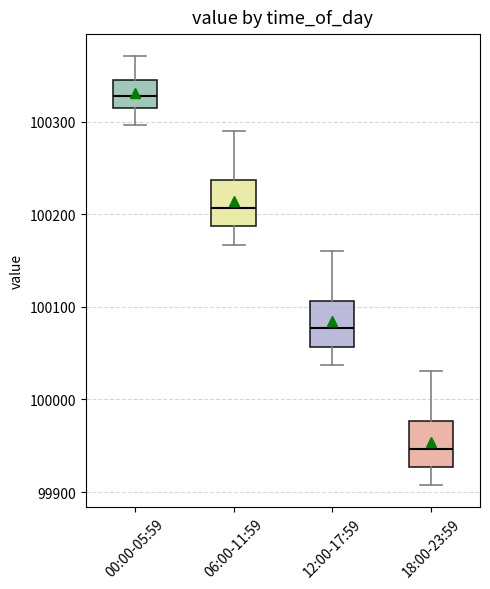

Which box's median line is the lowest?

18:00-23:59